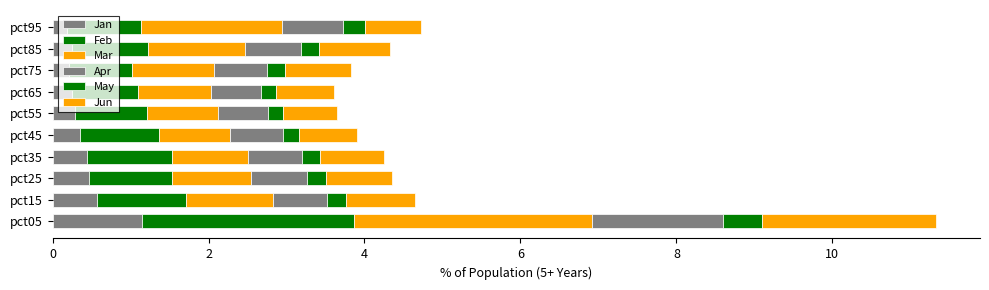

Count the number of categories in the chart.

10